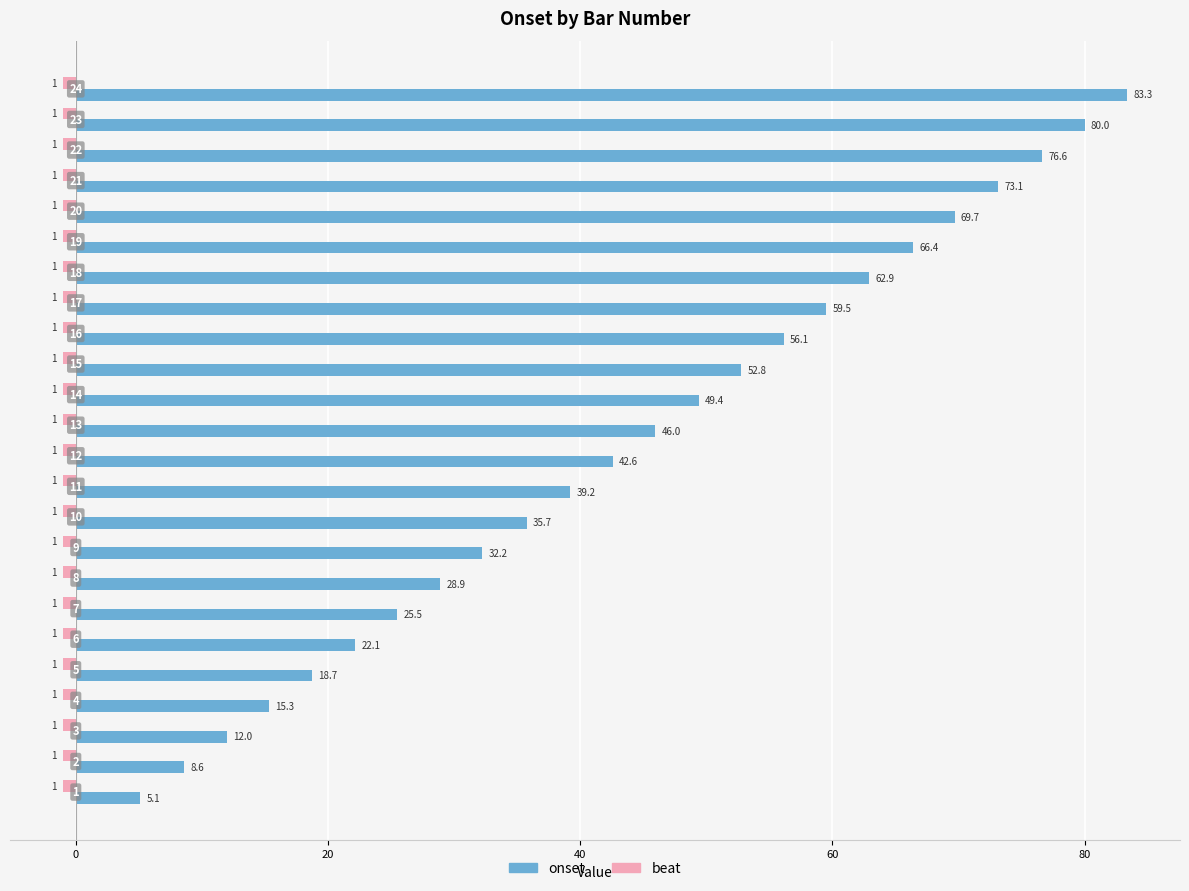

What are all the series names shown in the legend?

onset, beat